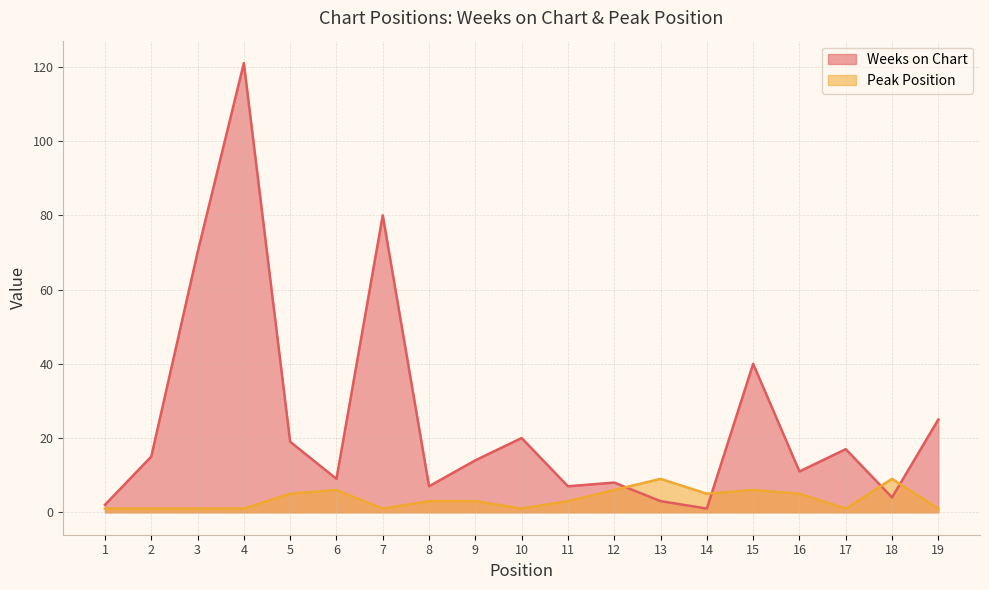

What is the average value of the Peak Position series?

4